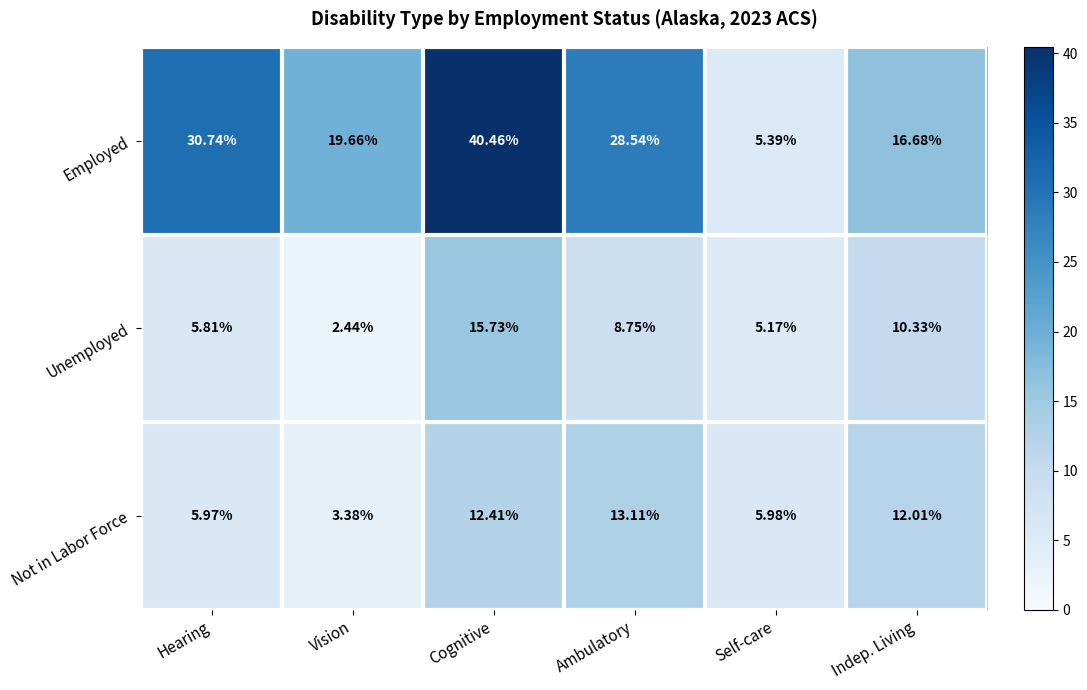

Where does the Unemployed series first go above 8?

Cognitive